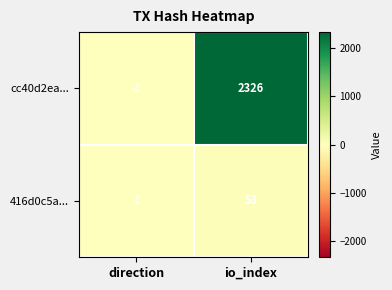

How many data points does each series have?

2